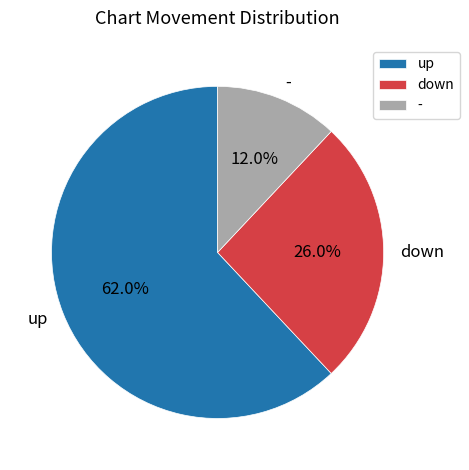

What percentage is the - slice, to the nearest percent?

12%